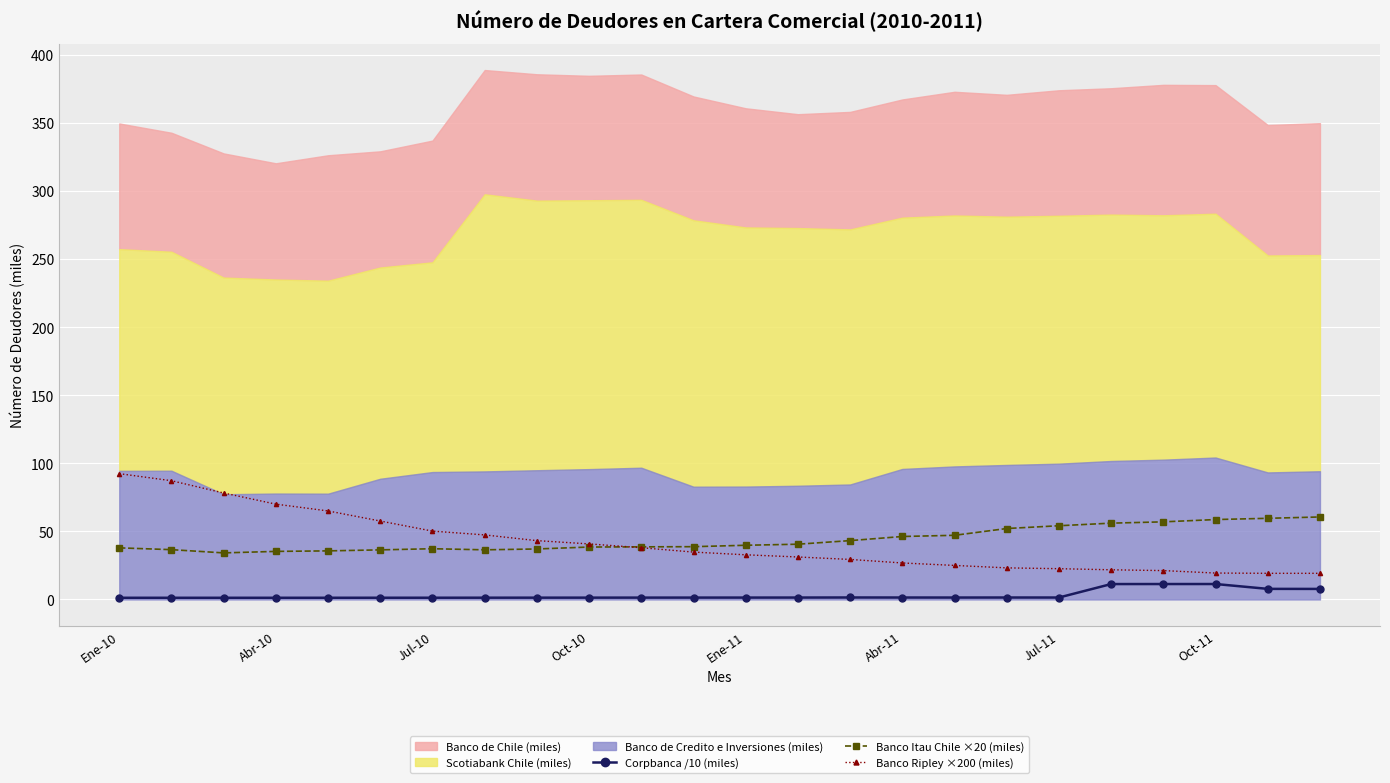

True or false: Corpbanca /10 (miles) and Banco Itau Chile ×20 (miles) intersect in this chart.

False